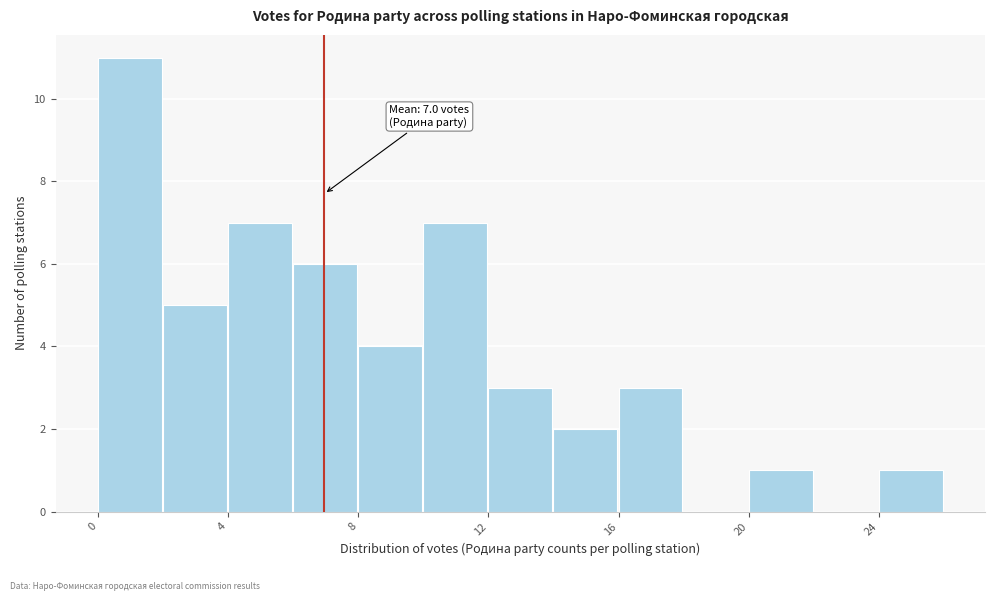

Which range on the x-axis has the tallest bar?

0 to 2